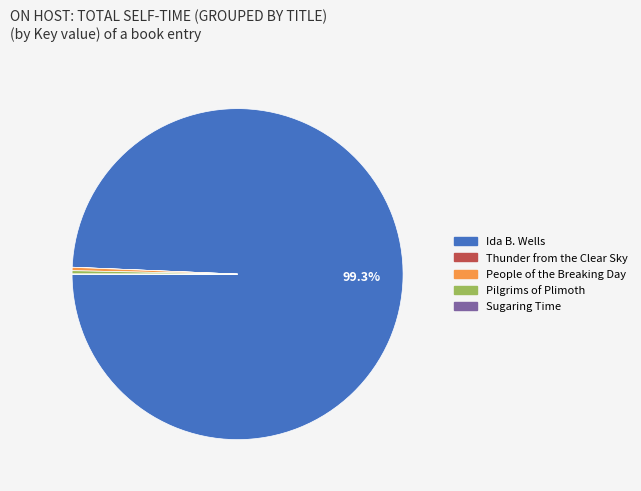

Which category has the biggest portion of the pie?

Ida B. Wells